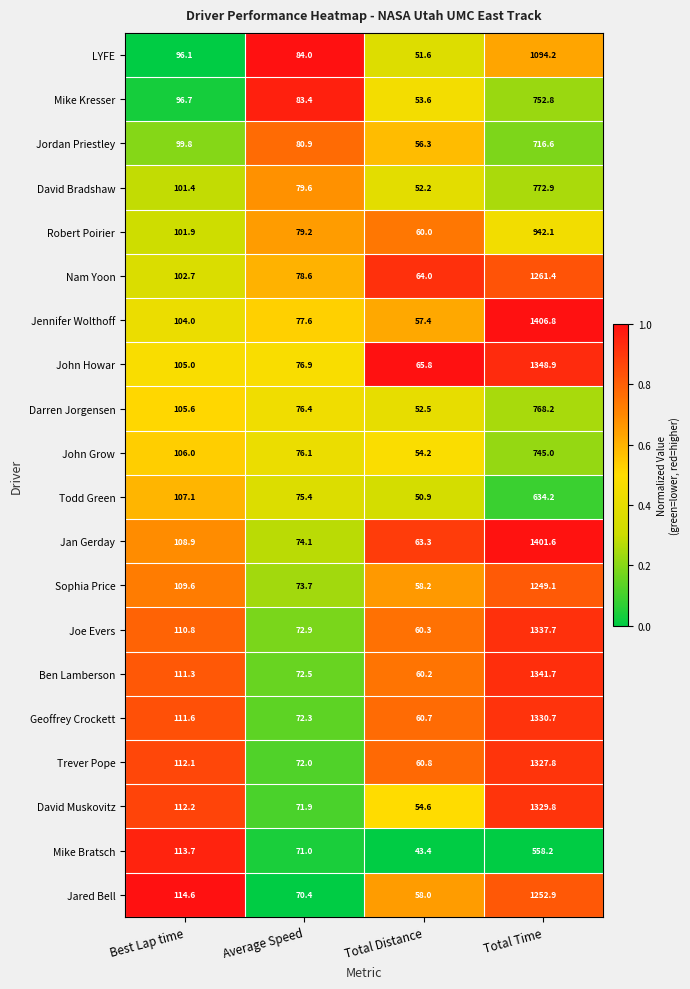

What value does the Darren Jorgensen series have at Total Time?

768.2